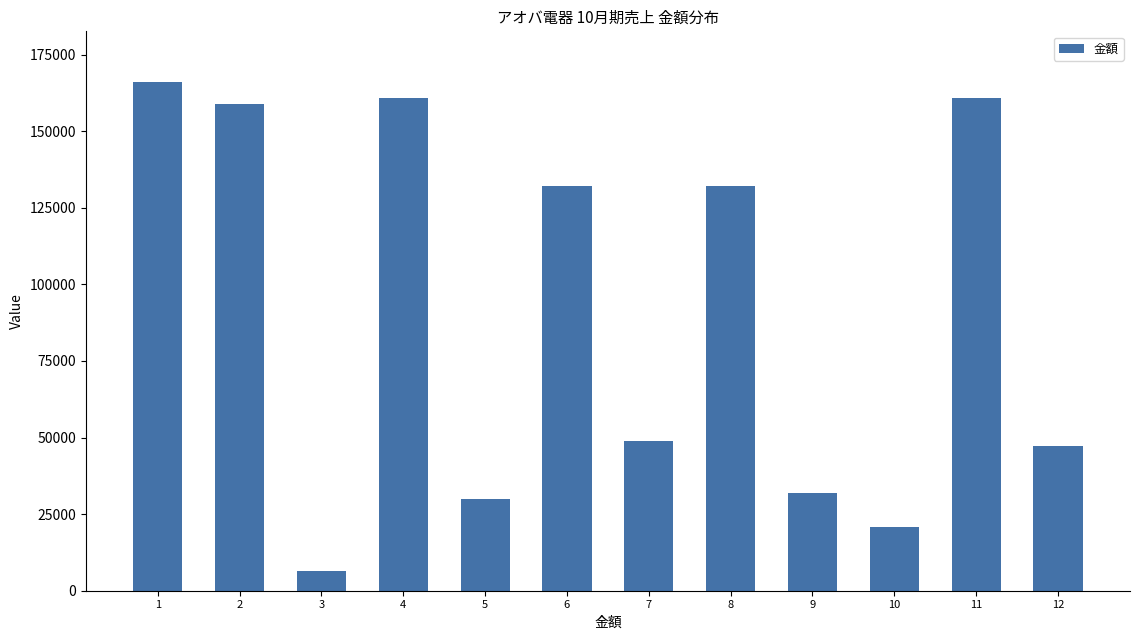

Reading left to right, list all the values displayed in this chart.

166000	158800	6340	160860	29800	132000	48800	132000	31800	20800	160860	47360